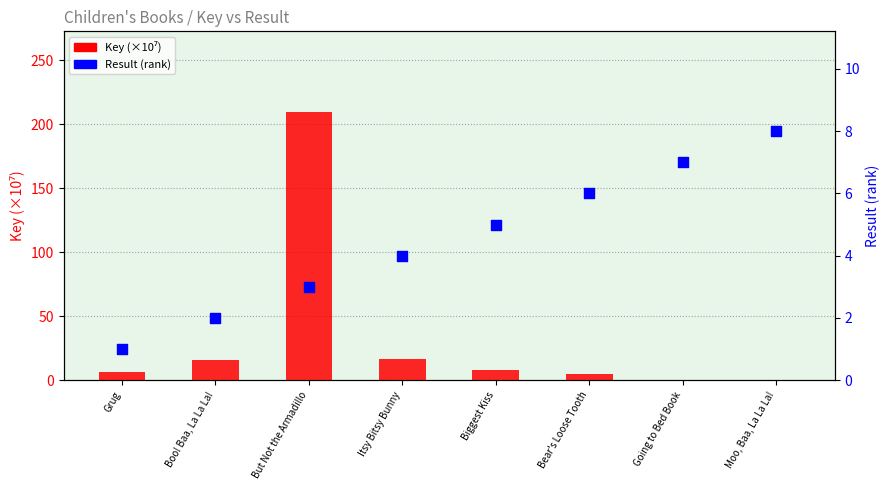

Which series contains the highest Y value?

Key (×10⁷)